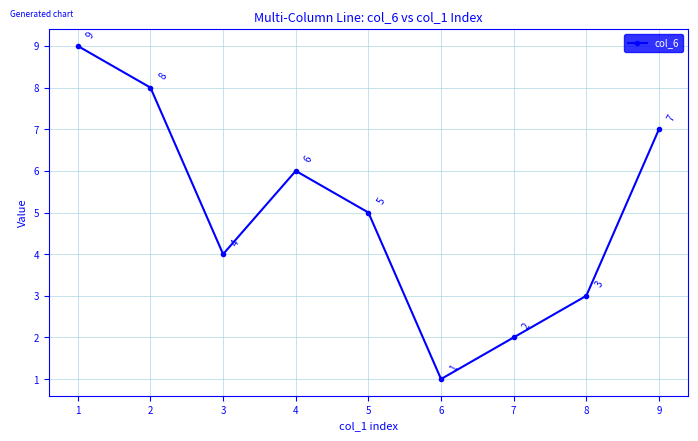

How many values are between 3 and 7?

5